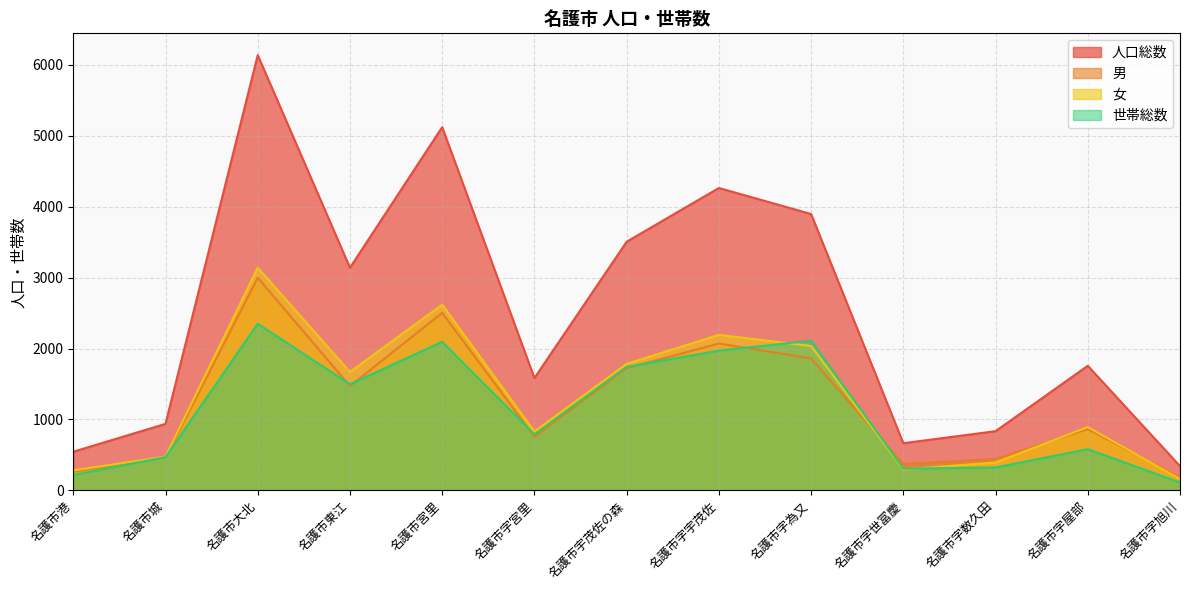

Between 名護市港 and 名護市宇茂佐の森, which series saw the biggest shift?

人口総数